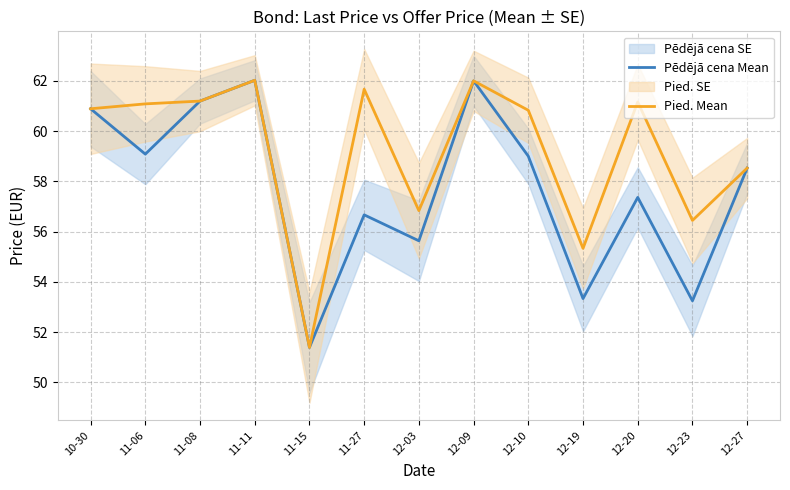

How many series are shown in this chart?

2